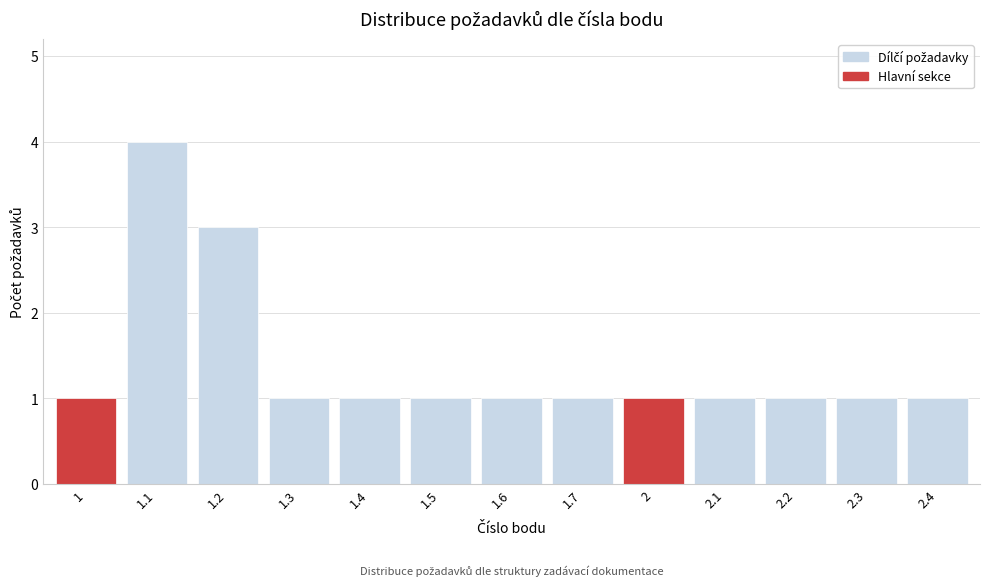

Reading left to right, transcribe all the data shown in this chart.

1	4	3	1	1	1	1	1	1	1	1	1	1